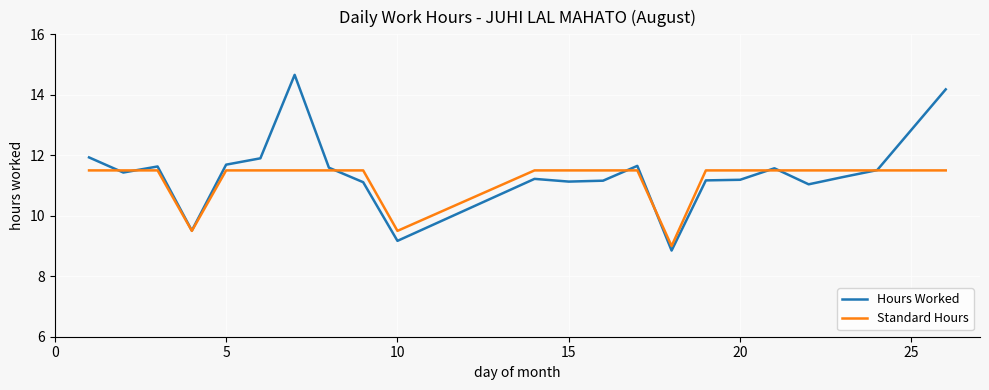

Which series has the largest range (max minus min)?

Hours Worked